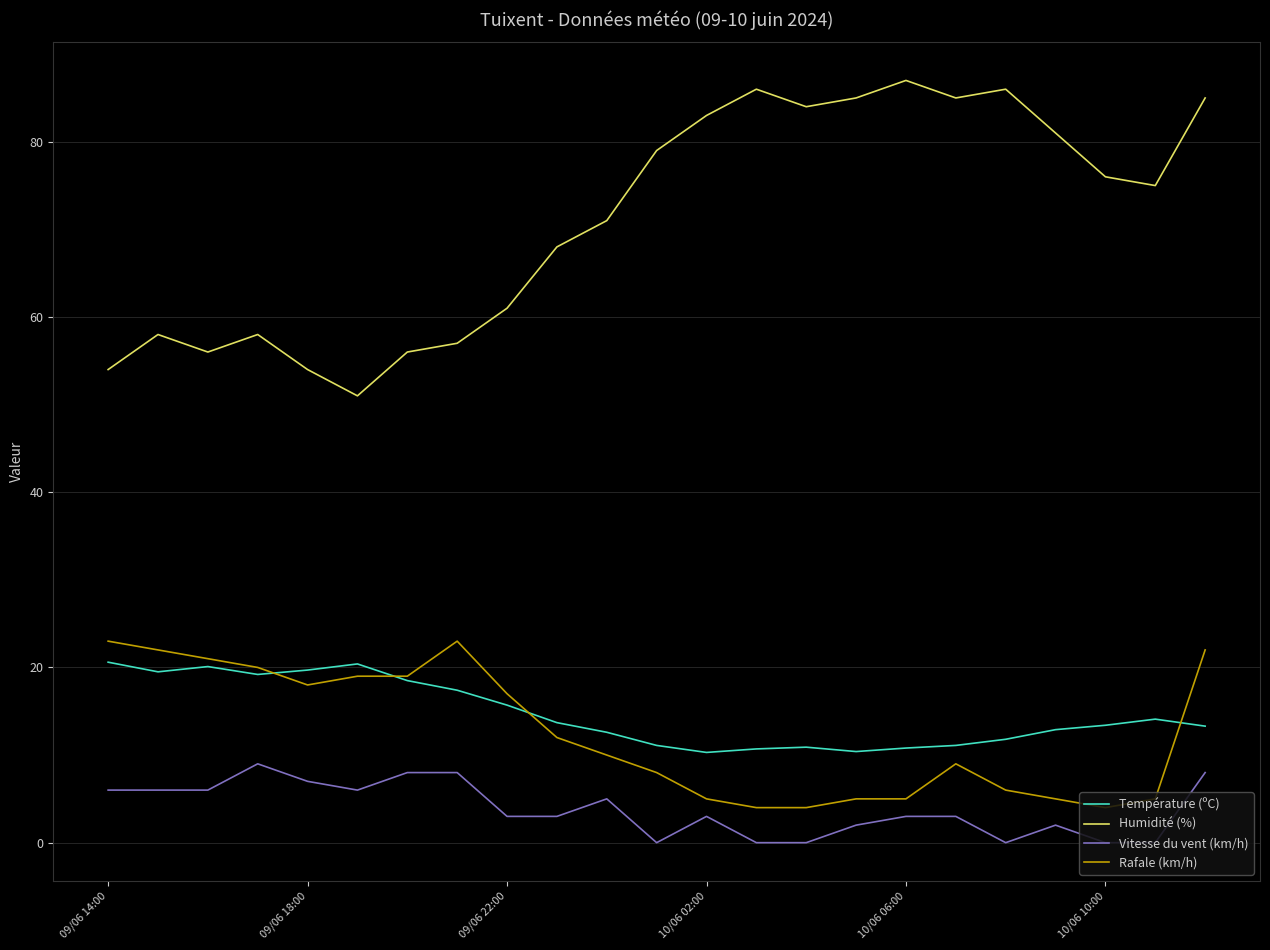

What is the maximum value for Vitesse du vent (km/h)?

9.0